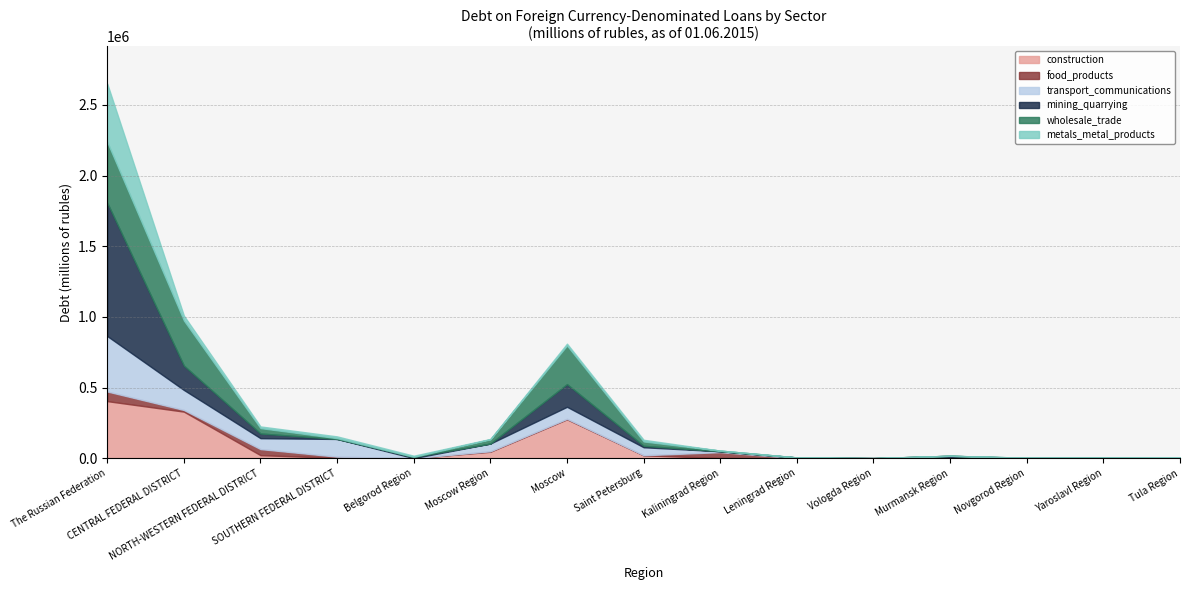

Where is the first local maximum for food_products?

NORTH-WESTERN FEDERAL DISTRICT